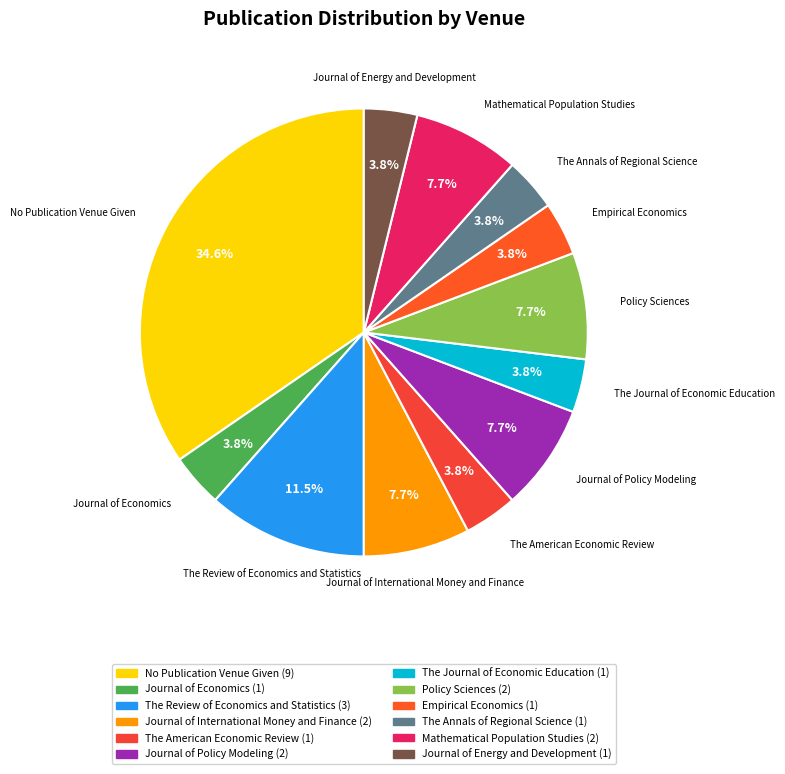

The Journal of Economics slice represents 15% of the pie. True or false?

False